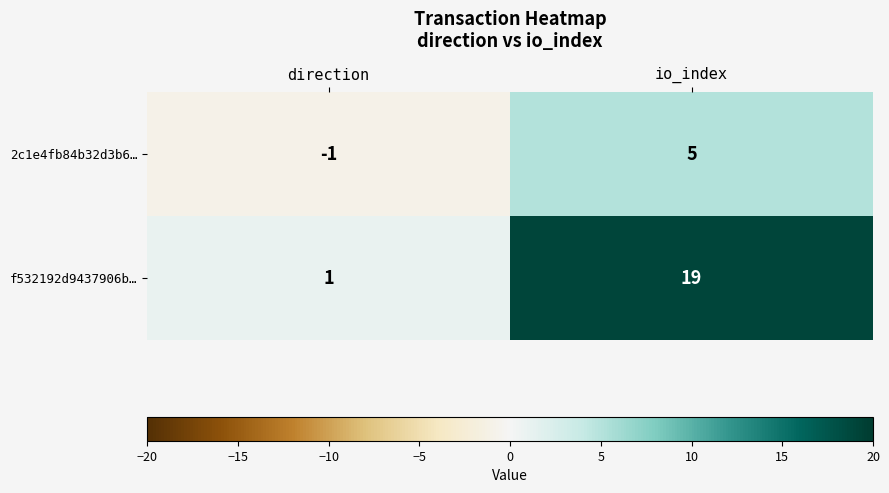

Is it true that 2c1e4fb84b32d3b6… equals -1 at direction?

True